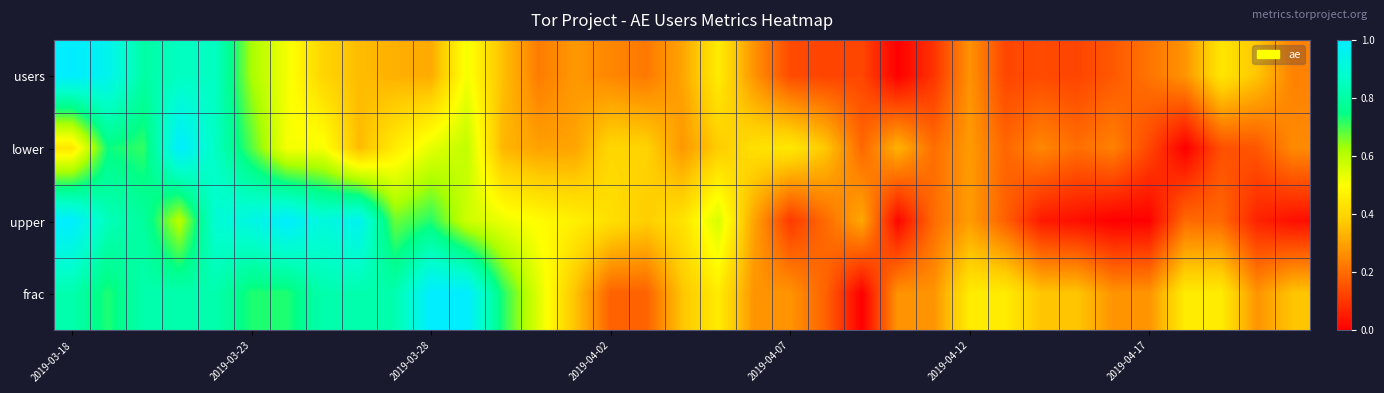

Reading left to right, what are all the values shown in this chart?

users: 1.0	1.0	0.8	0.9	0.9	0.6	0.5	0.4	0.3	0.3	0.3	0.5	0.4	0.2	0.3	0.2	0.2	0.3	0.5	0.3	0.1	0.1	0.1	0.0	0.1	0.3	0.1	0.1	0.1	0.2	0.2	0.3	0.4	0.4	0.2
lower: 0.4	0.7	0.7	1.0	0.9	0.7	0.5	0.5	0.3	0.5	0.5	0.6	0.3	0.3	0.3	0.4	0.4	0.3	0.4	0.4	0.4	0.4	0.2	0.3	0.2	0.3	0.2	0.2	0.2	0.2	0.1	0.0	0.1	0.2	0.3
upper: 1.0	0.8	0.8	0.6	0.9	0.9	1.0	0.9	1.0	0.7	0.7	0.6	0.5	0.5	0.5	0.4	0.4	0.4	0.6	0.3	0.1	0.2	0.3	0.0	0.2	0.3	0.2	0.0	0.0	0.0	0.0	0.2	0.2	0.1	0.0
frac: 0.8	0.7	0.8	0.8	0.8	0.7	0.7	0.8	0.8	0.8	1.0	1.0	0.7	0.5	0.4	0.2	0.2	0.4	0.5	0.3	0.3	0.2	0.0	0.3	0.3	0.5	0.5	0.4	0.4	0.3	0.3	0.5	0.5	0.3	0.4